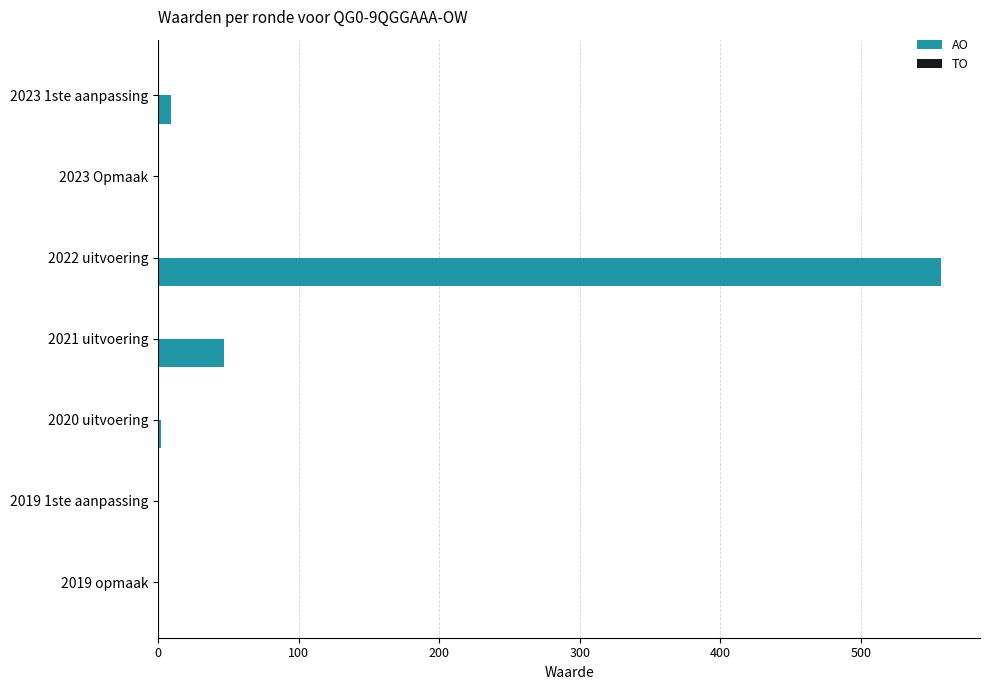

What is the sum of all values?

615